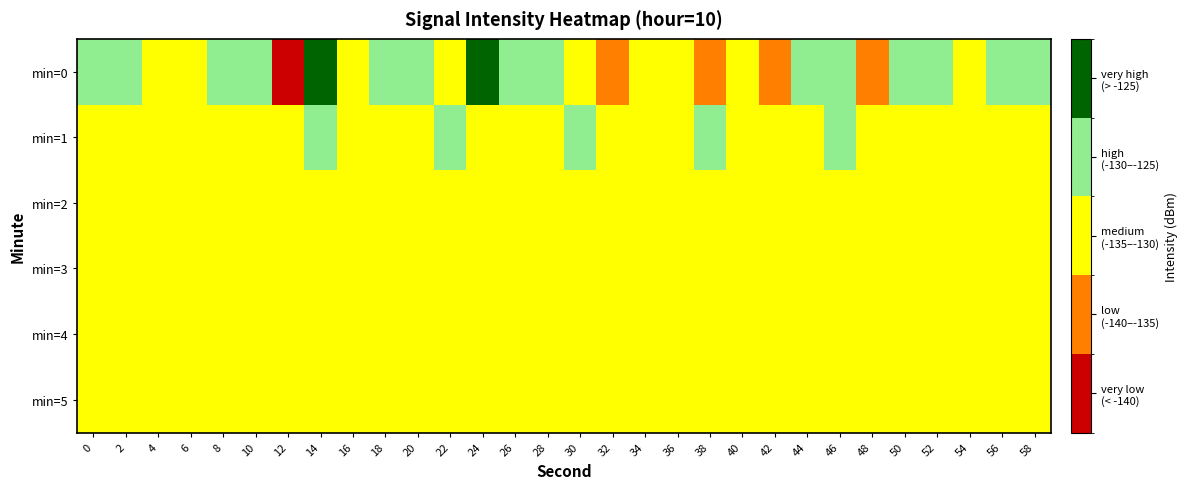

At which category does the chart reach its minimum across all series?

12